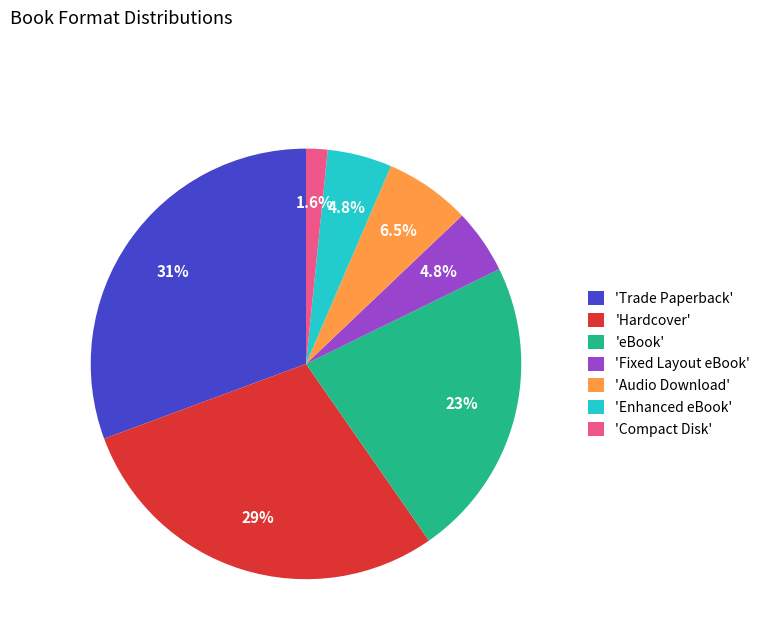

Which has a higher value, 'Compact Disk' or 'Fixed Layout eBook'?

'Fixed Layout eBook'